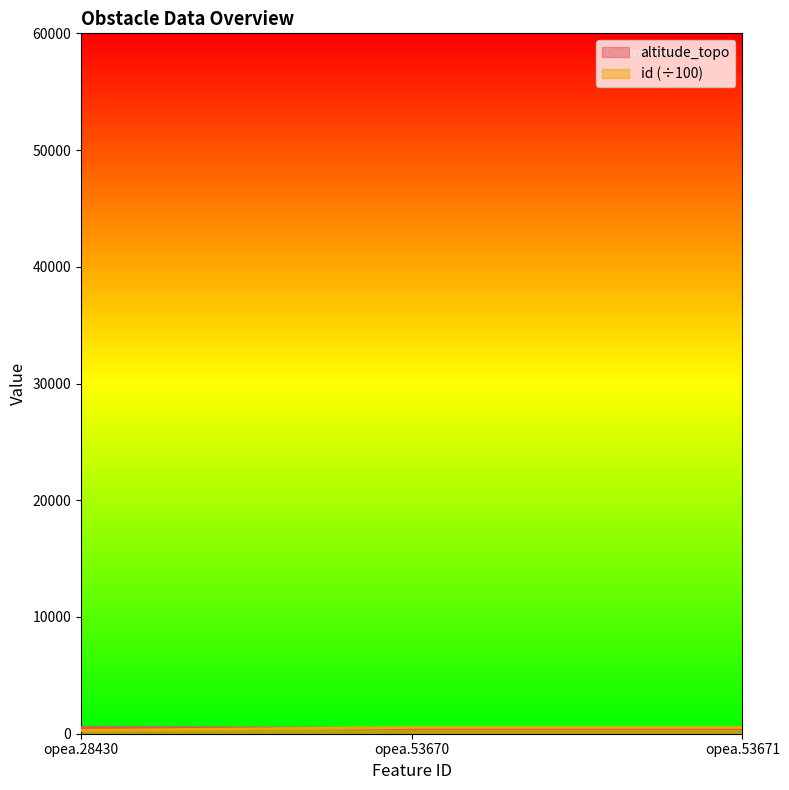

Where is altitude_topo nearest to the value 494?

opea.53670